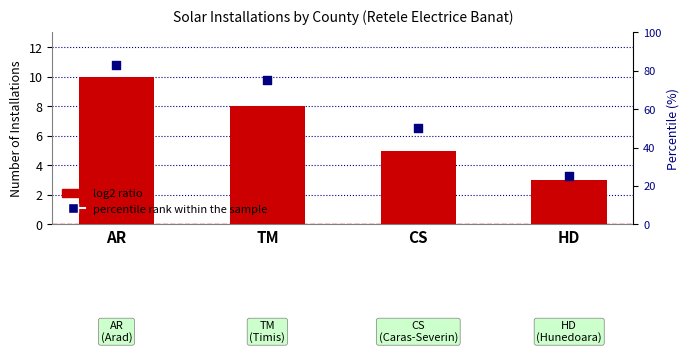

At which category is the sum across all series the highest?

AR